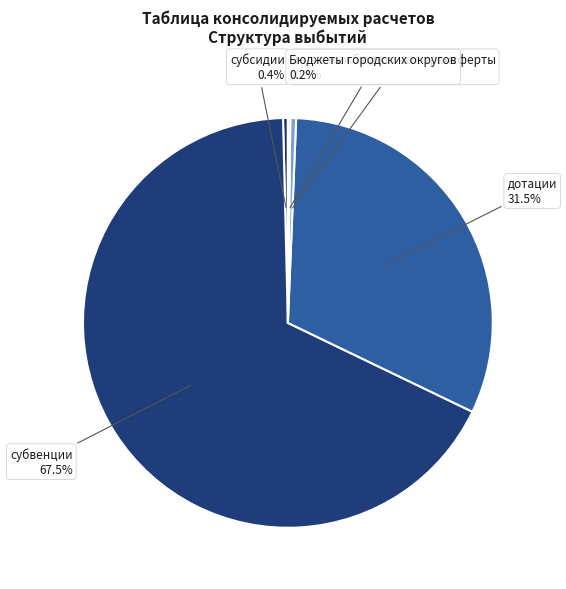

What percentage do субвенции and иные межбюджетные трансферты together represent?

67.9%